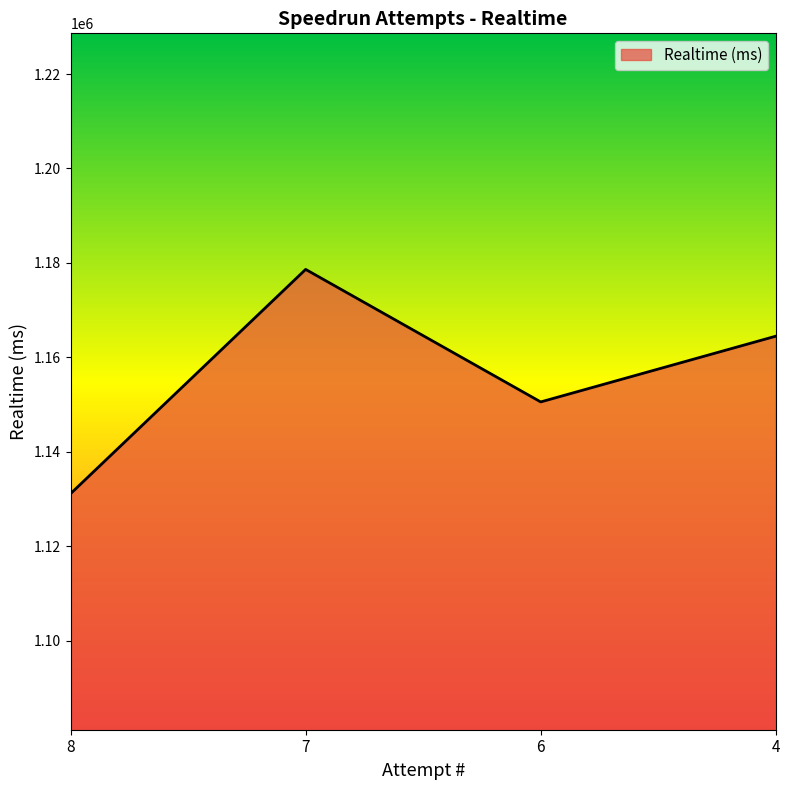

List the labels in order of value, largest first.

7, 4, 6, 8